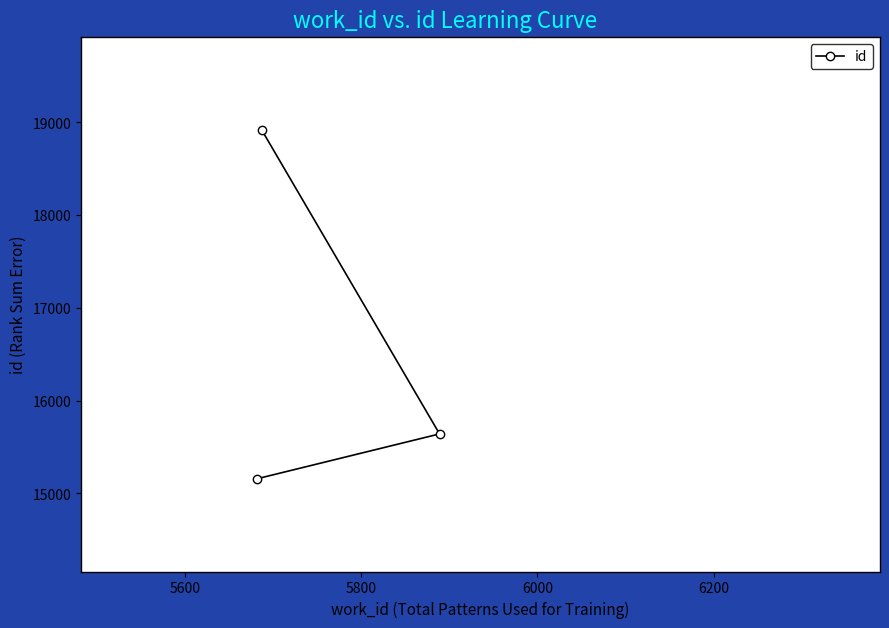

What is the value of the 3rd point from the left?

15640